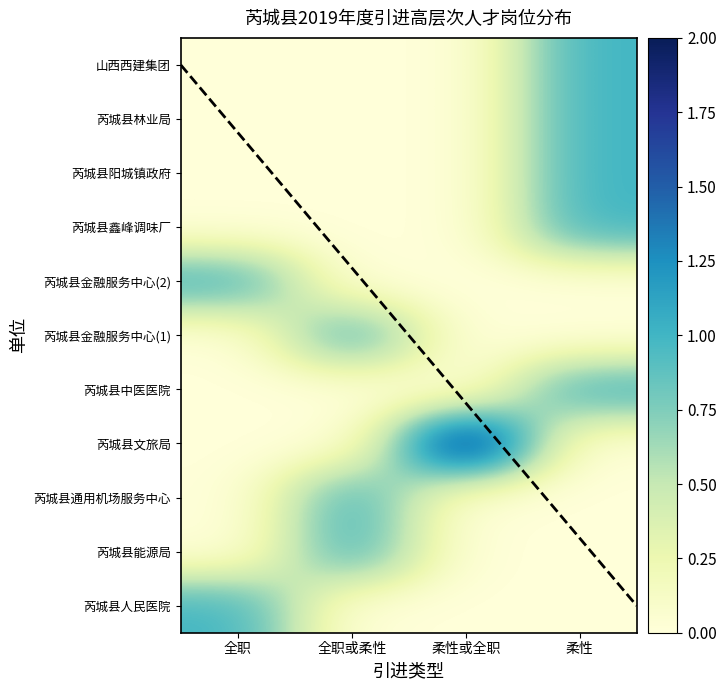

What is the sum of the 芮城县中医医院 values at 柔性或全职 and 柔性?

1